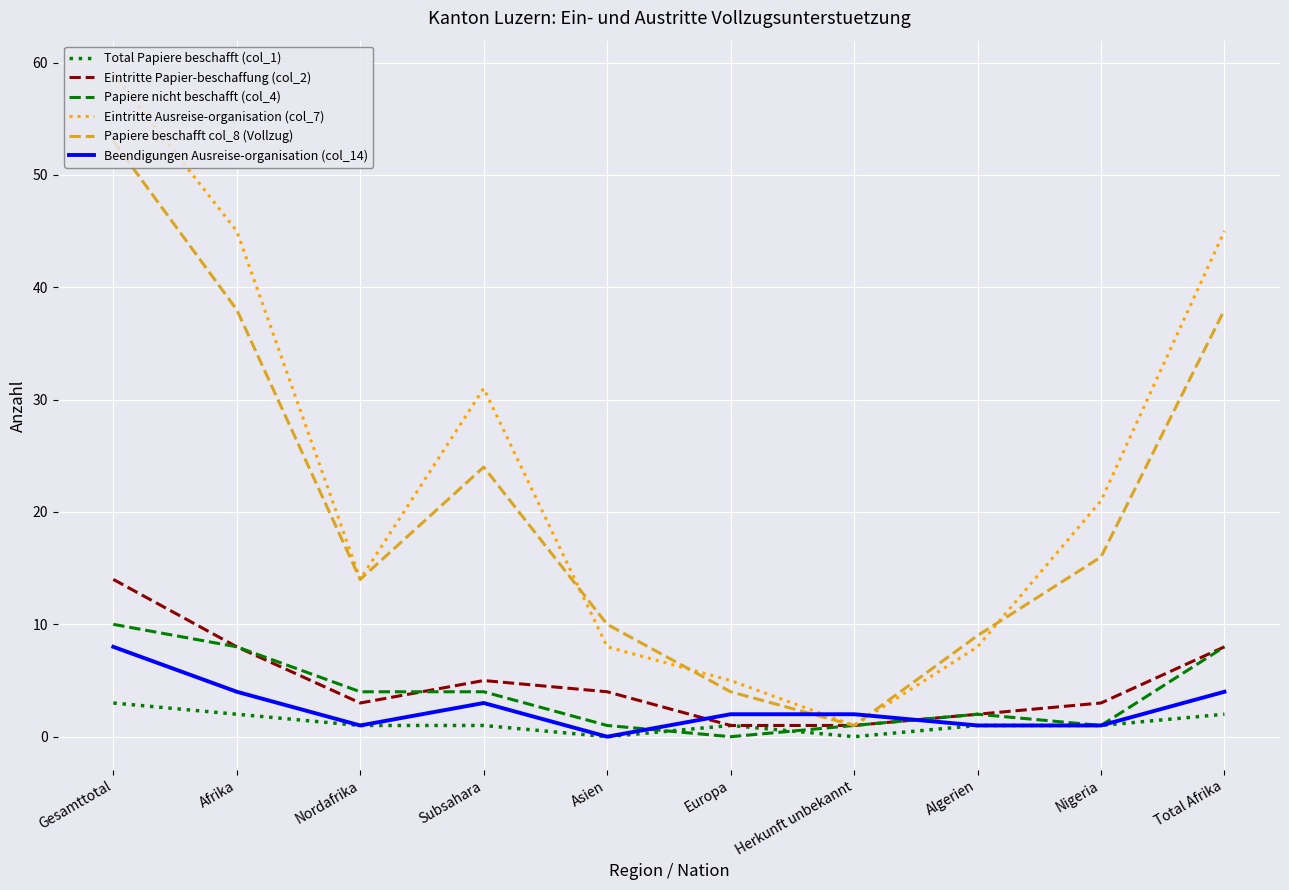

What is the difference between the Eintritte Ausreise-organisation (col_7) values at Subsahara and Total Afrika?

14